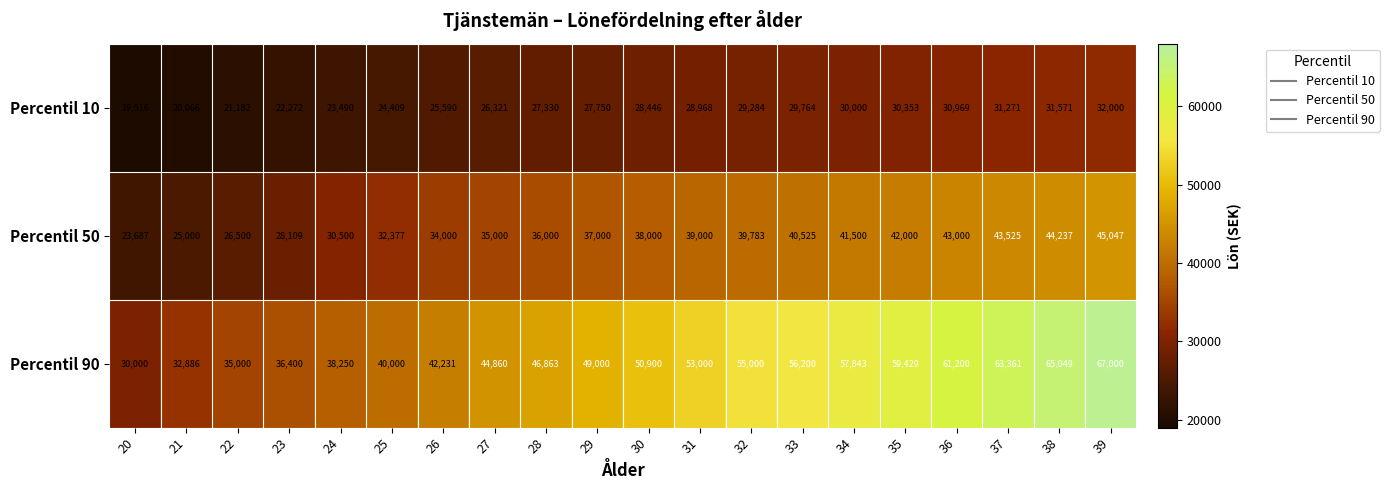

Which series has the widest spread of values?

Percentil 90